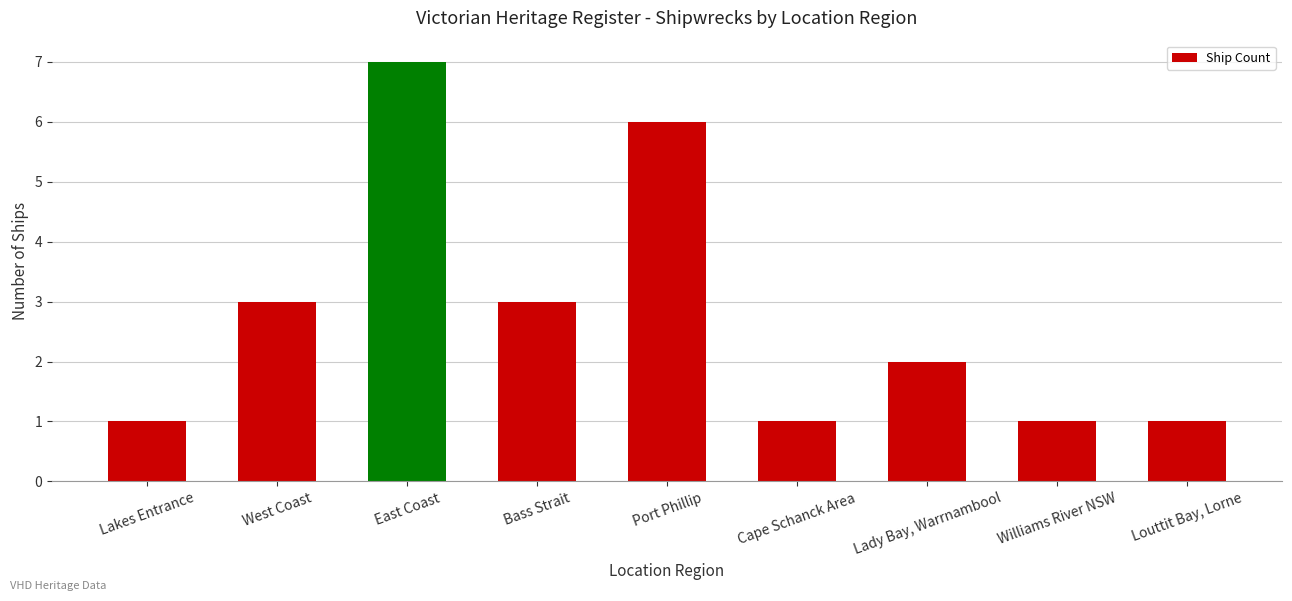

How many distinct data groups are displayed?

1